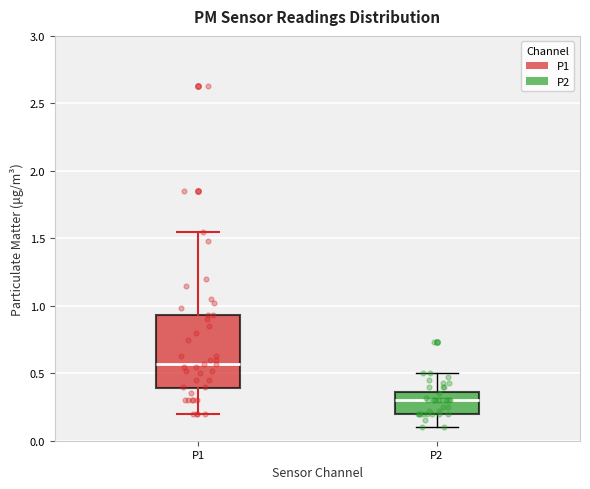

Where does the lower whisker of the box for P1 end on the y-axis? The values are not printed on the chart, so give them approximately, as read against the axis.

0.20